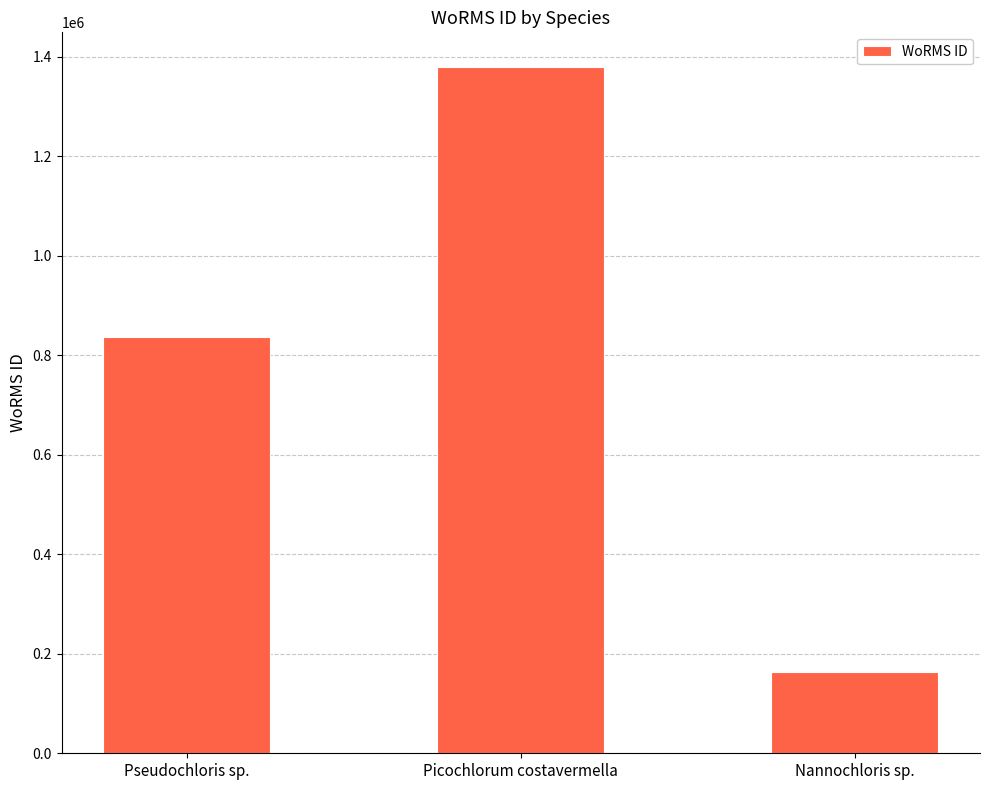

Count the number of data series in this chart.

1